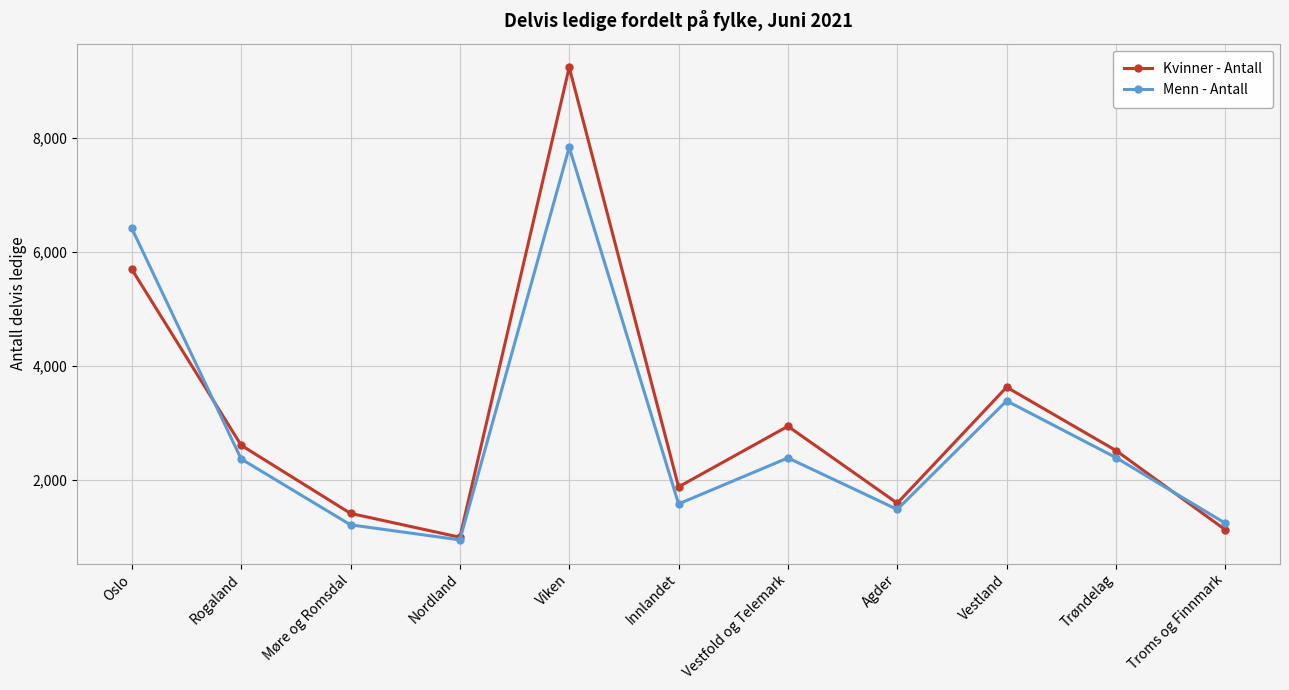

Rank the series by their average value, from highest to lowest.

Kvinner - Antall, Menn - Antall